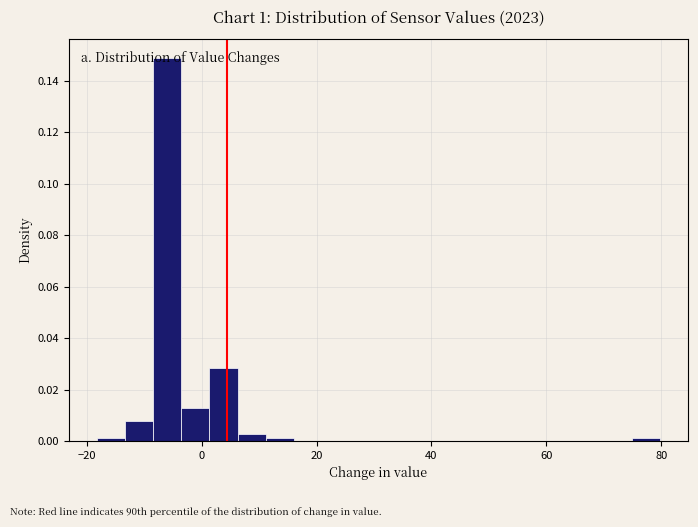

Read against the x-axis, roughly where is the centre of the tallest bar?

-6